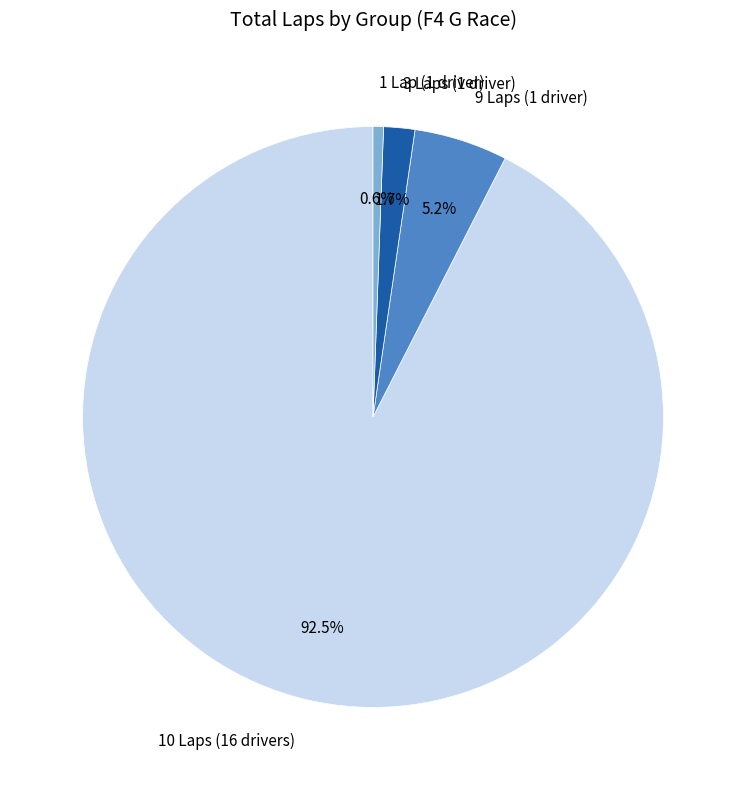

Does any single category account for the majority?

Yes